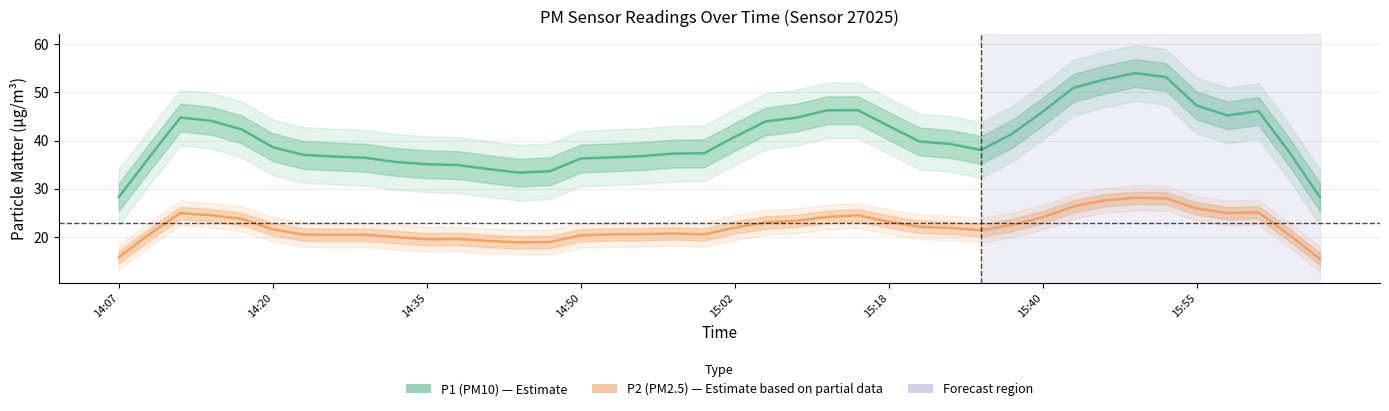

At how many categories does at least one series exceed 35?

34